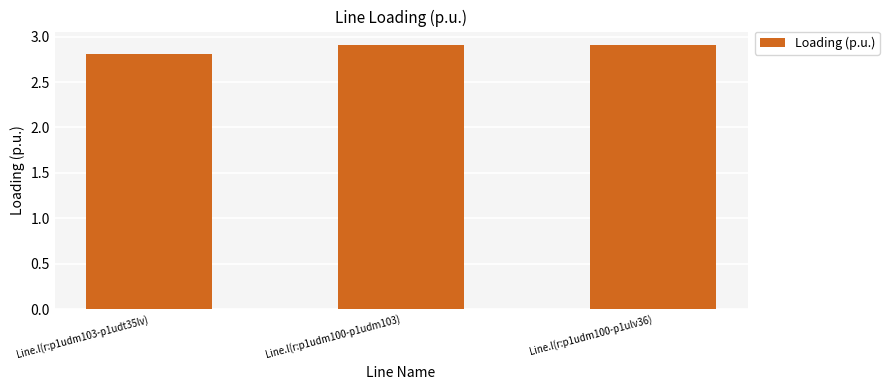

Reading left to right, list all the values displayed in this chart.

2.8	2.9	2.9